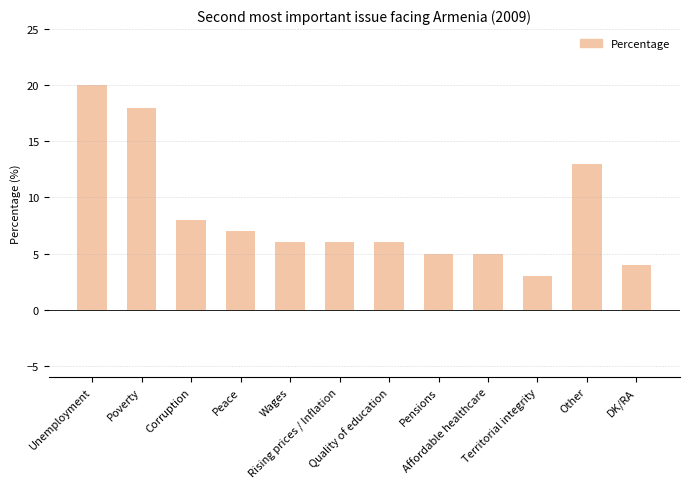

Reading right to left, extract all data points from this chart.

DK/RA=4	Other=13	Territorial integrity=3	Affordable healthcare=5	Pensions=5	Quality of education=6	Rising prices / Inflation=6	Wages=6	Peace=7	Corruption=8	Poverty=18	Unemployment=20